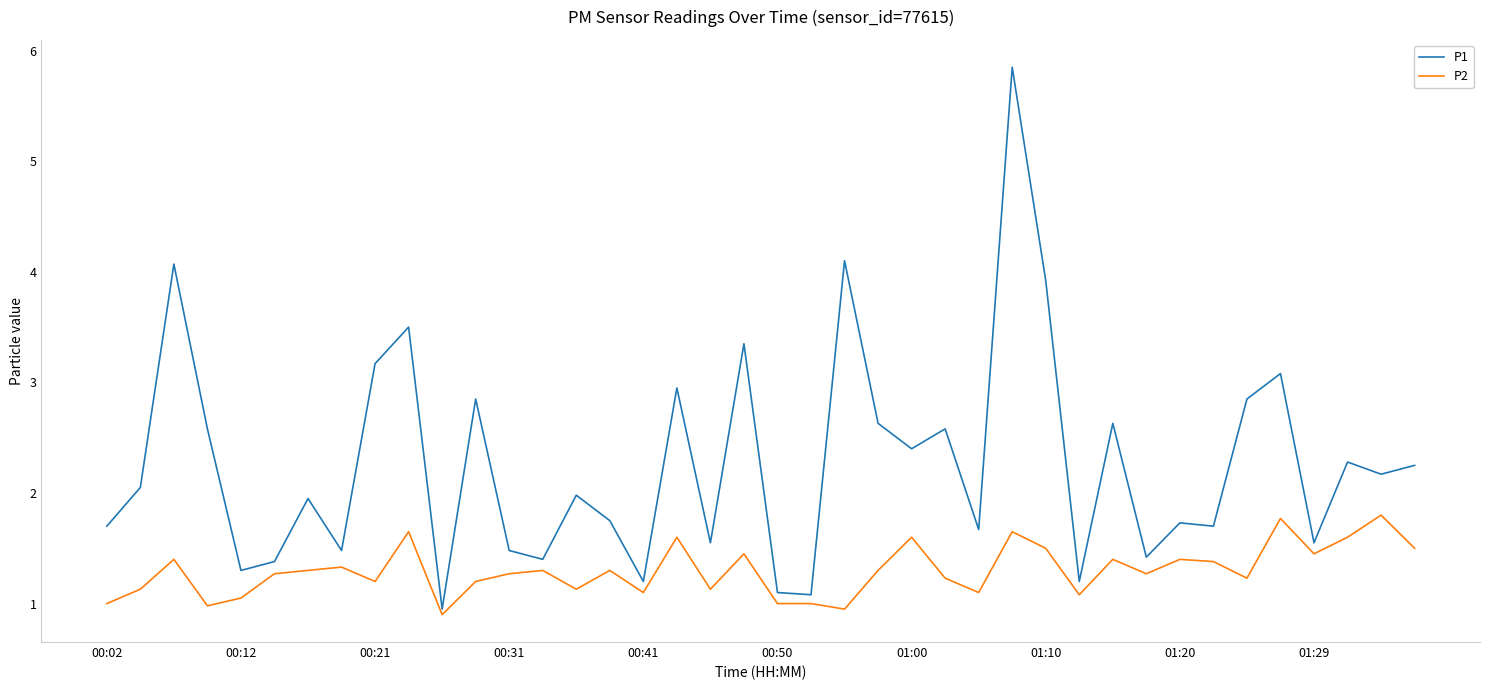

True or false: P2 and P1 cross at least once.

False